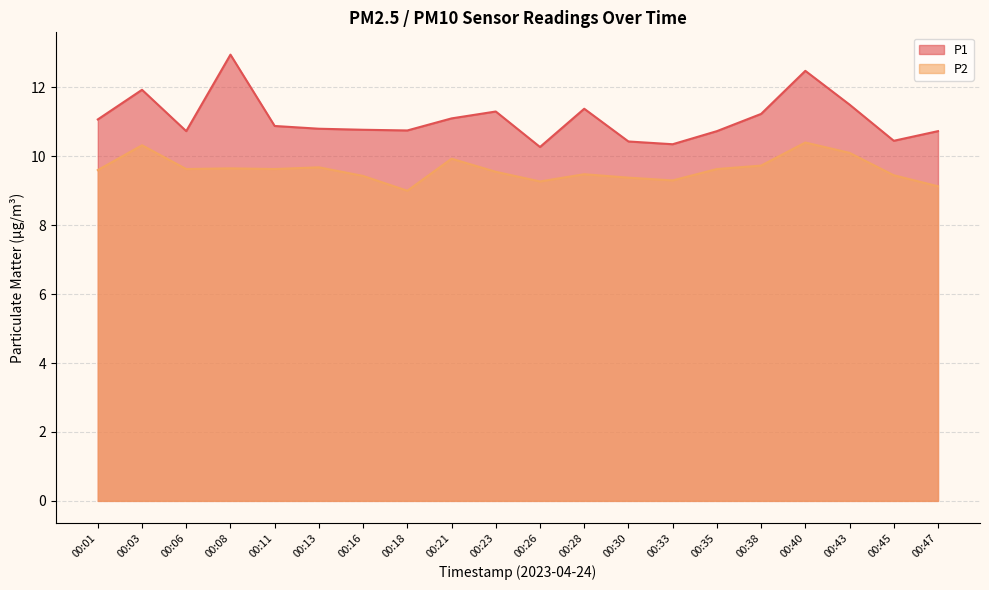

What is the difference between the P1 values at 00:11 and 00:47?

0.2